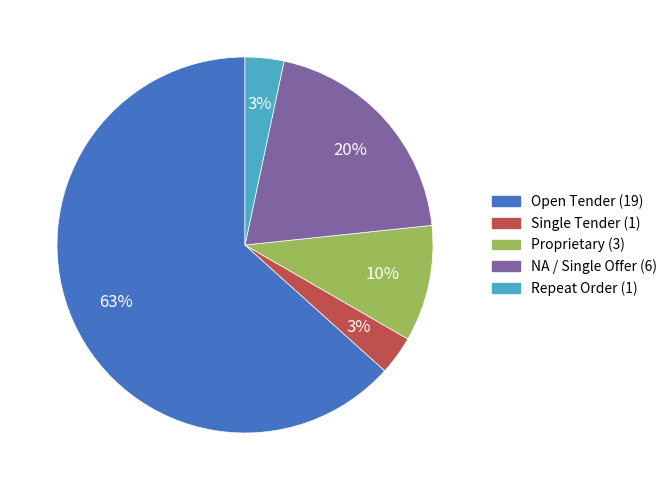

To the nearest percent, what is the average slice percentage?

20%